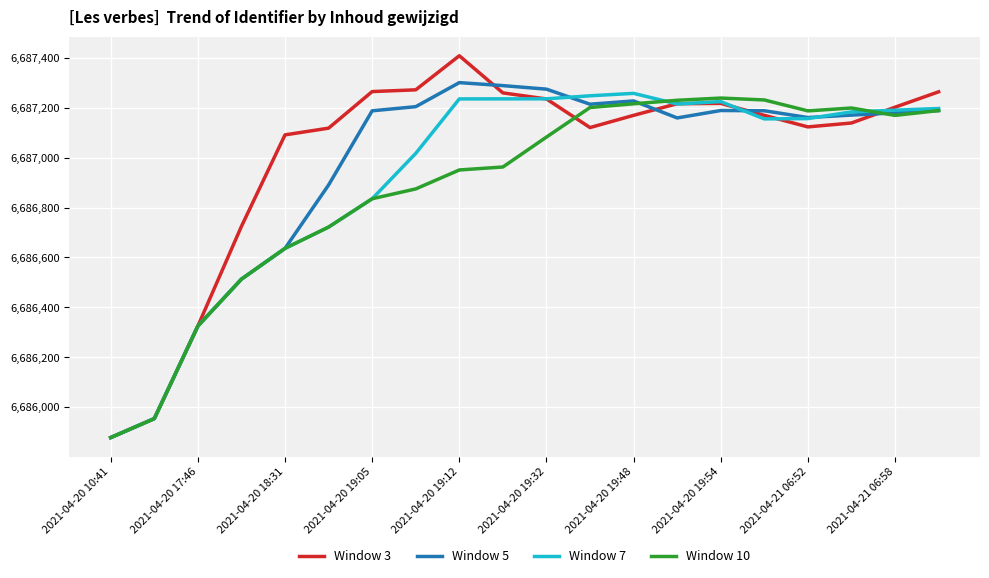

Which series has the largest range (max minus min)?

Window 3